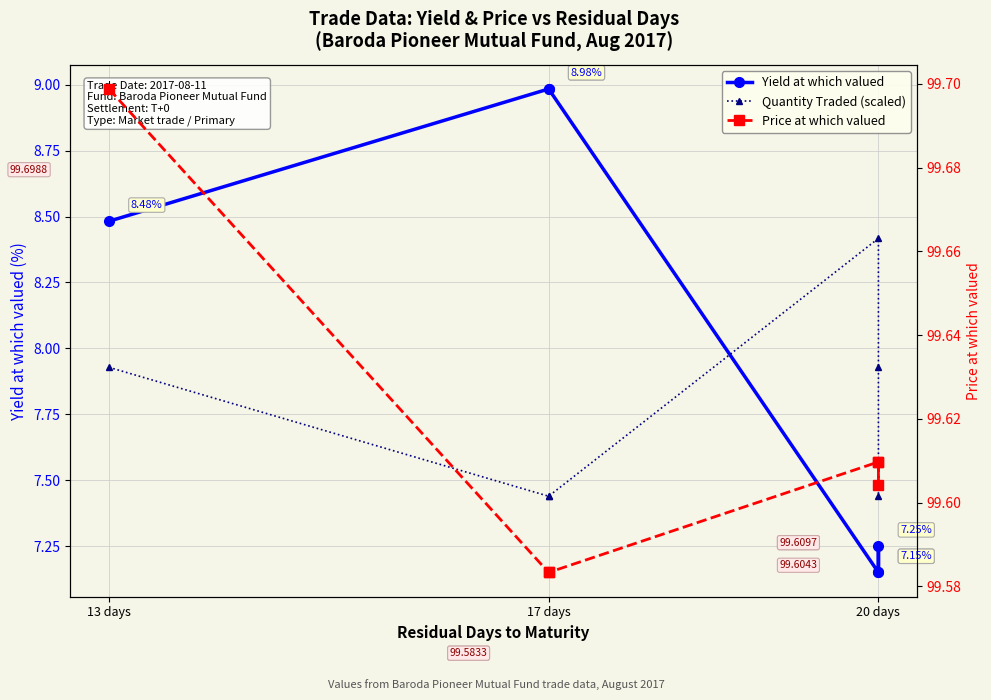

The Quantity Traded (scaled) series shows 8.4 at 20 days. True or false?

True